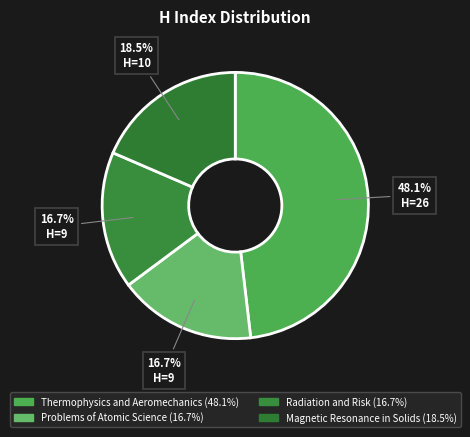

Does any single category account for the majority?

No